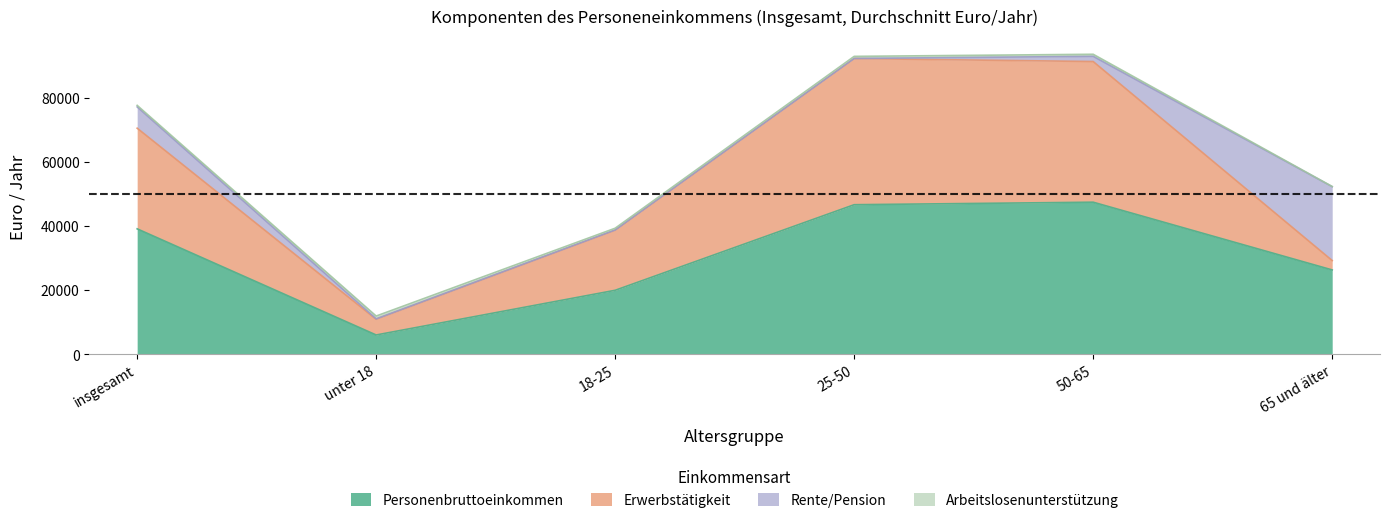

Is the value of Personenbruttoeinkommen at insgesamt greater than the value of Arbeitslosenunterstützung at 50-65?

Yes